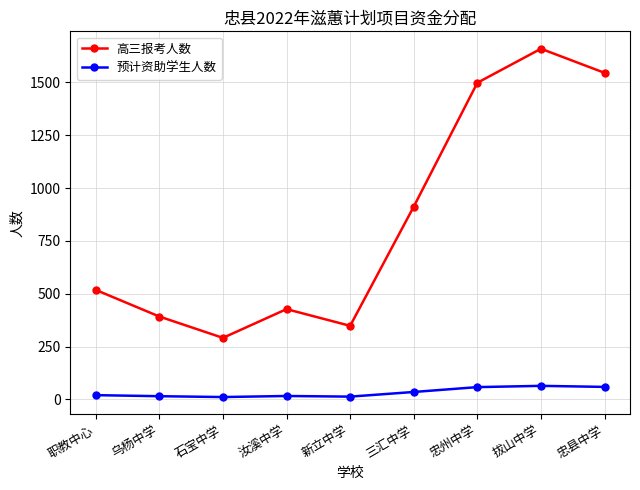

At which category does 高三报考人数 reach its first local valley?

石宝中学